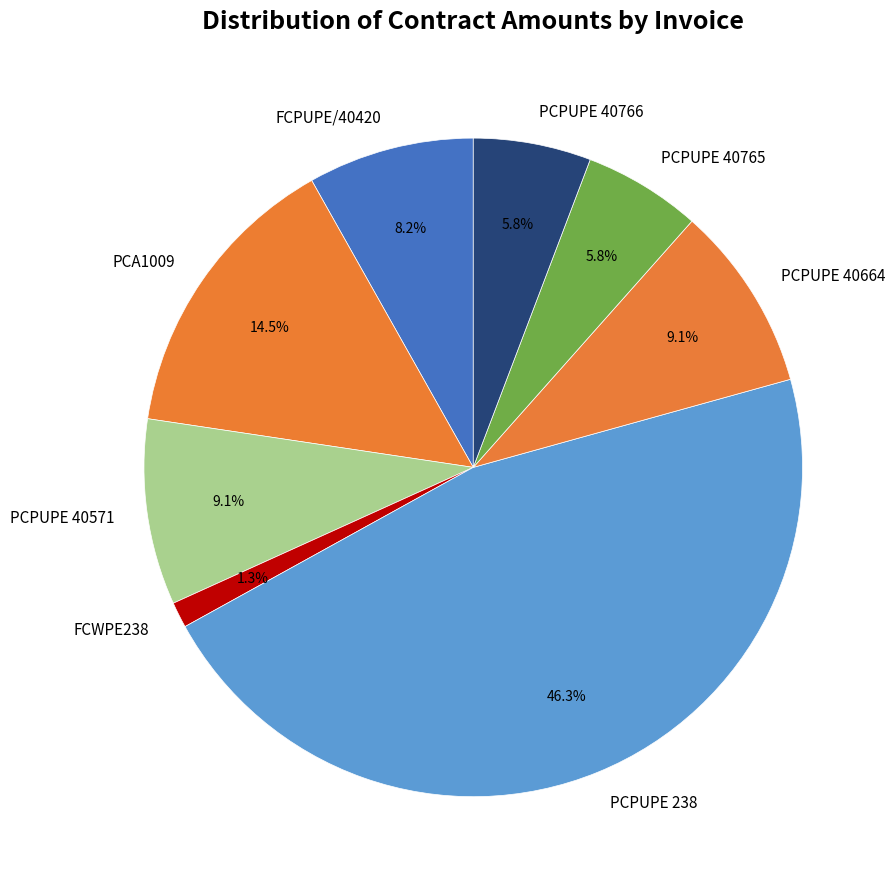

Is the sum of PCPUPE 40571 and PCPUPE 40664 greater than half?

No